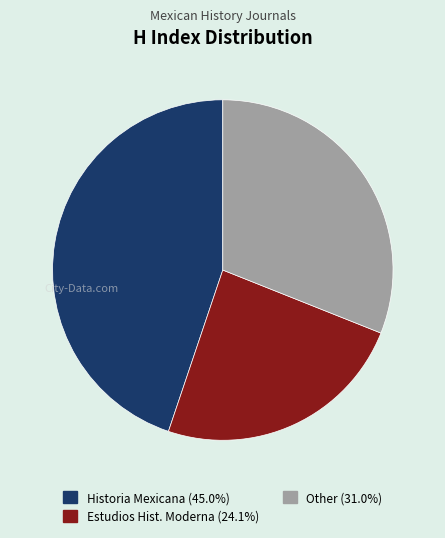

Does any single category account for the majority?

No